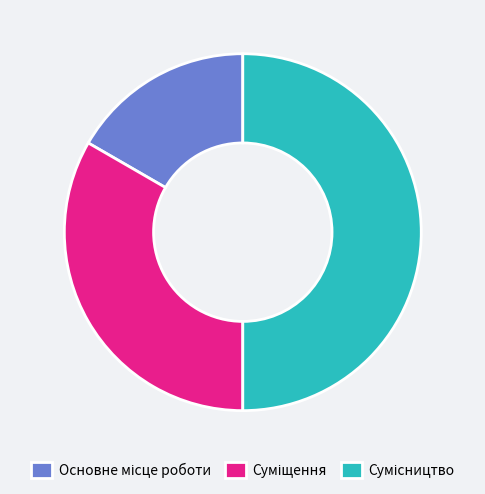

To the nearest percent, what is the difference between the largest and smallest slice percentages?

33%